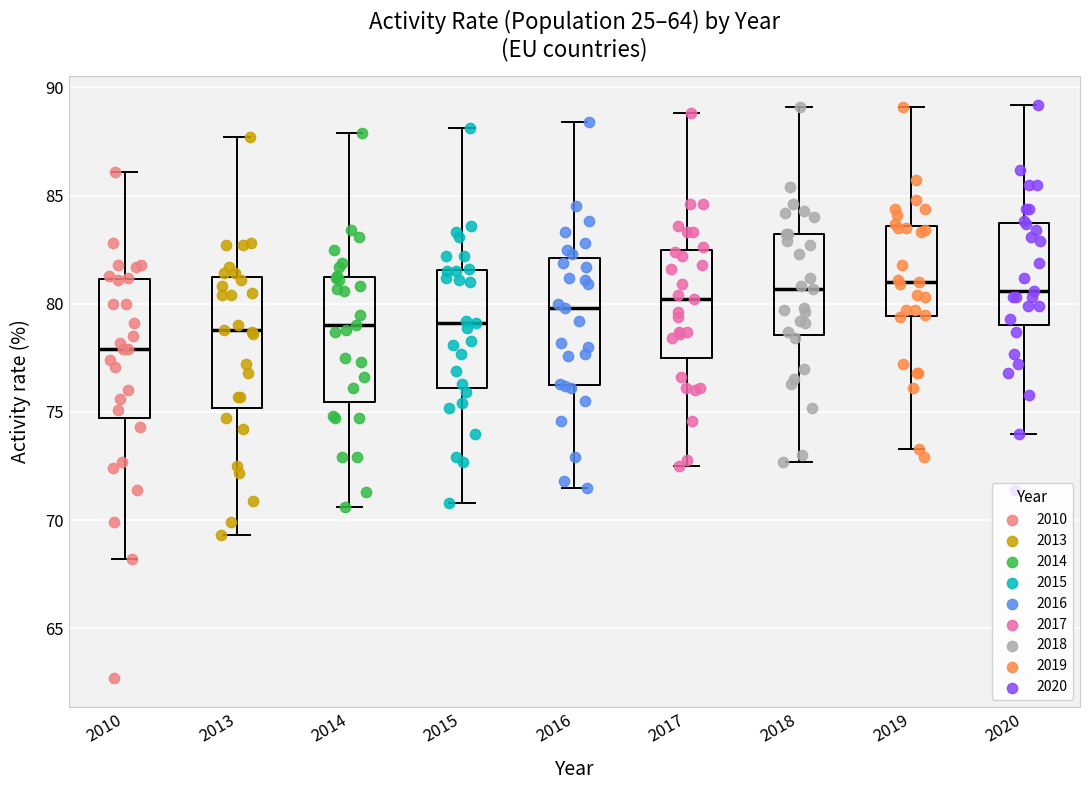

Where is the upper edge of the box at x = 2016 on the y-axis? The values are not printed on the chart, so give them approximately, as read against the axis.

82.0